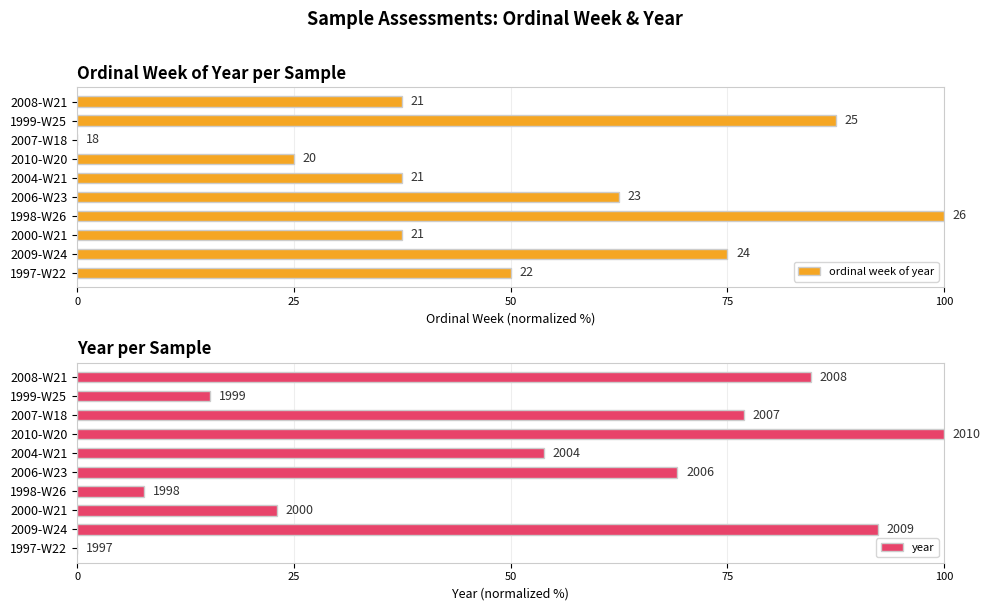

What is the value of the ordinal week of year bar at the 6th from the left?

37.5